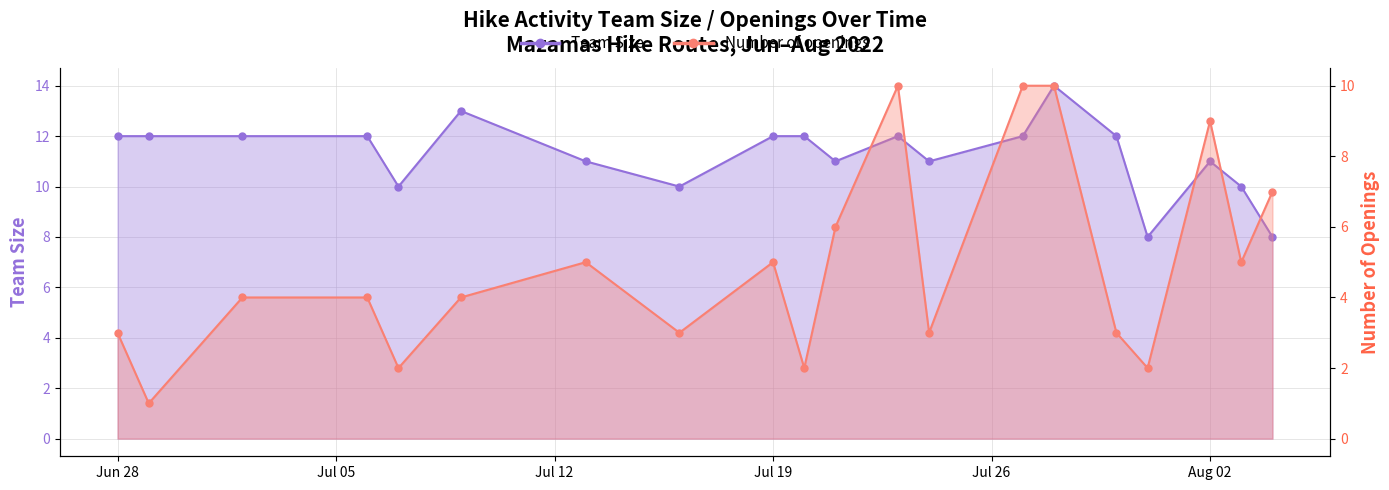

Which series changed the most between 2022-07-02 and 2022-07-09?

Team Size